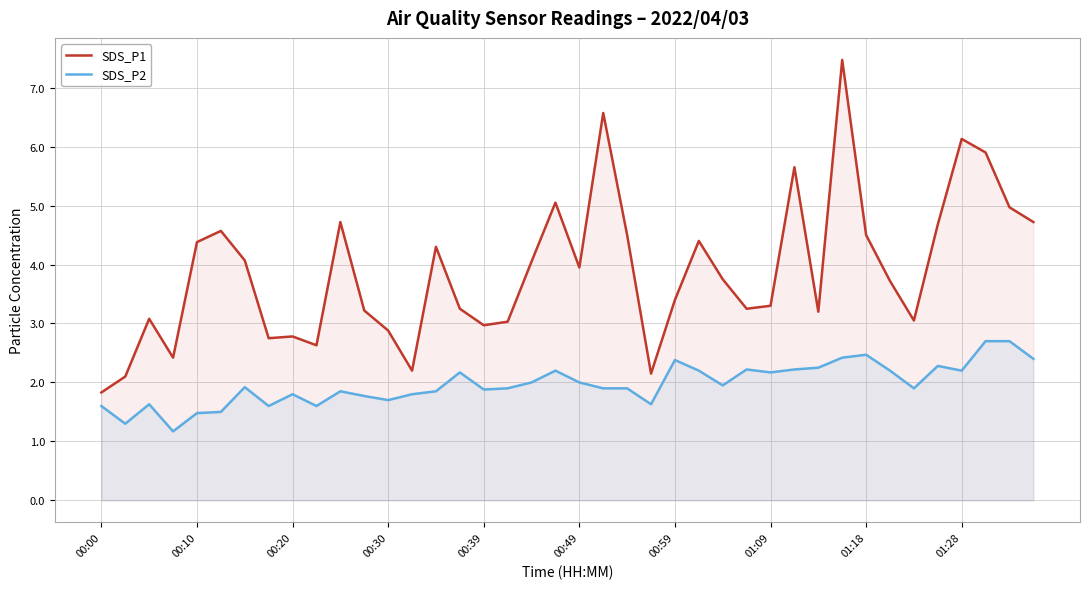

At how many categories does at least one series exceed 7?

1